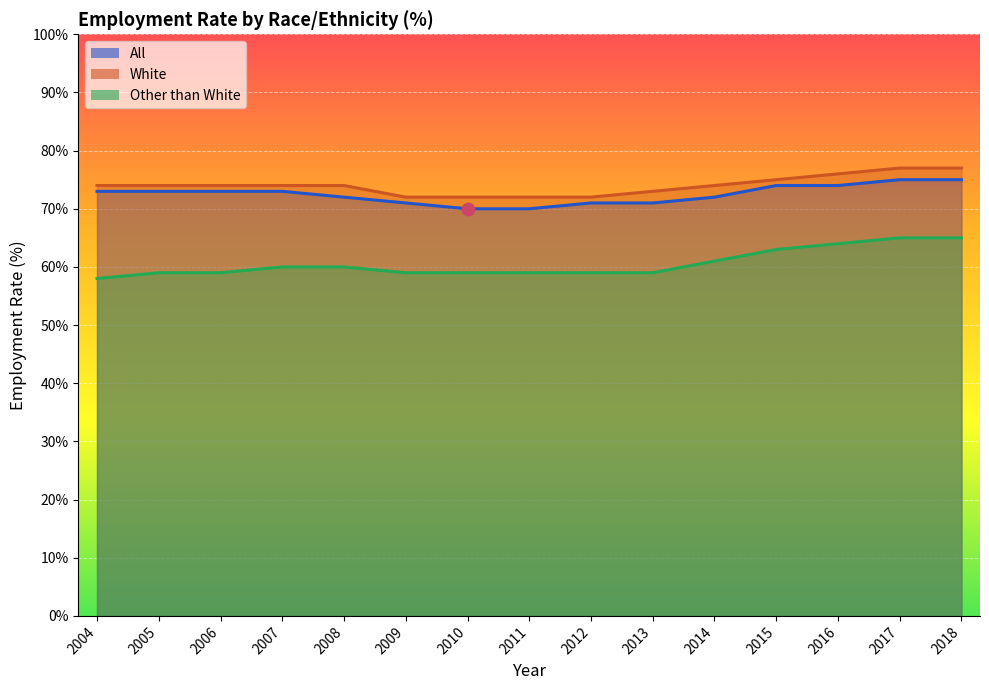

Which series has the largest total across all categories?

White